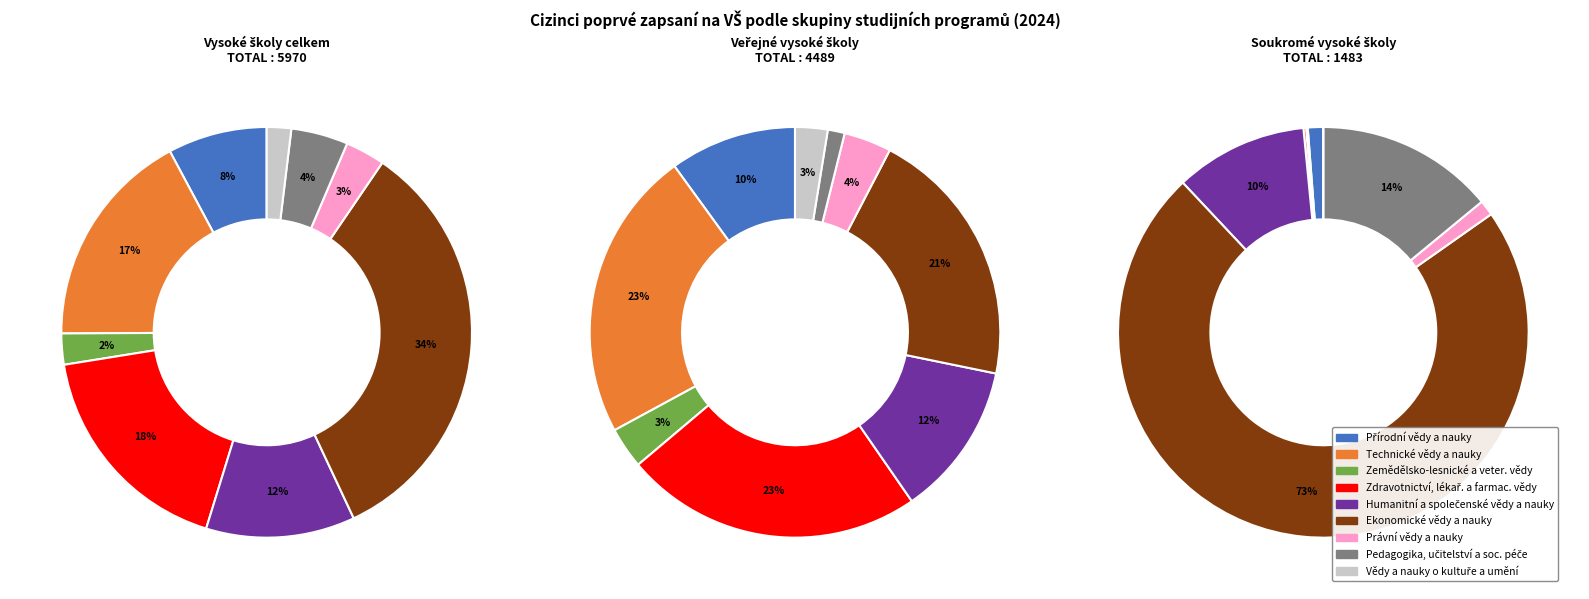

Which series changed the most between Přírodní vědy a nauky and Zdravotnictví, lékař. a farmac. vědy?

Veřejné vysoké školy